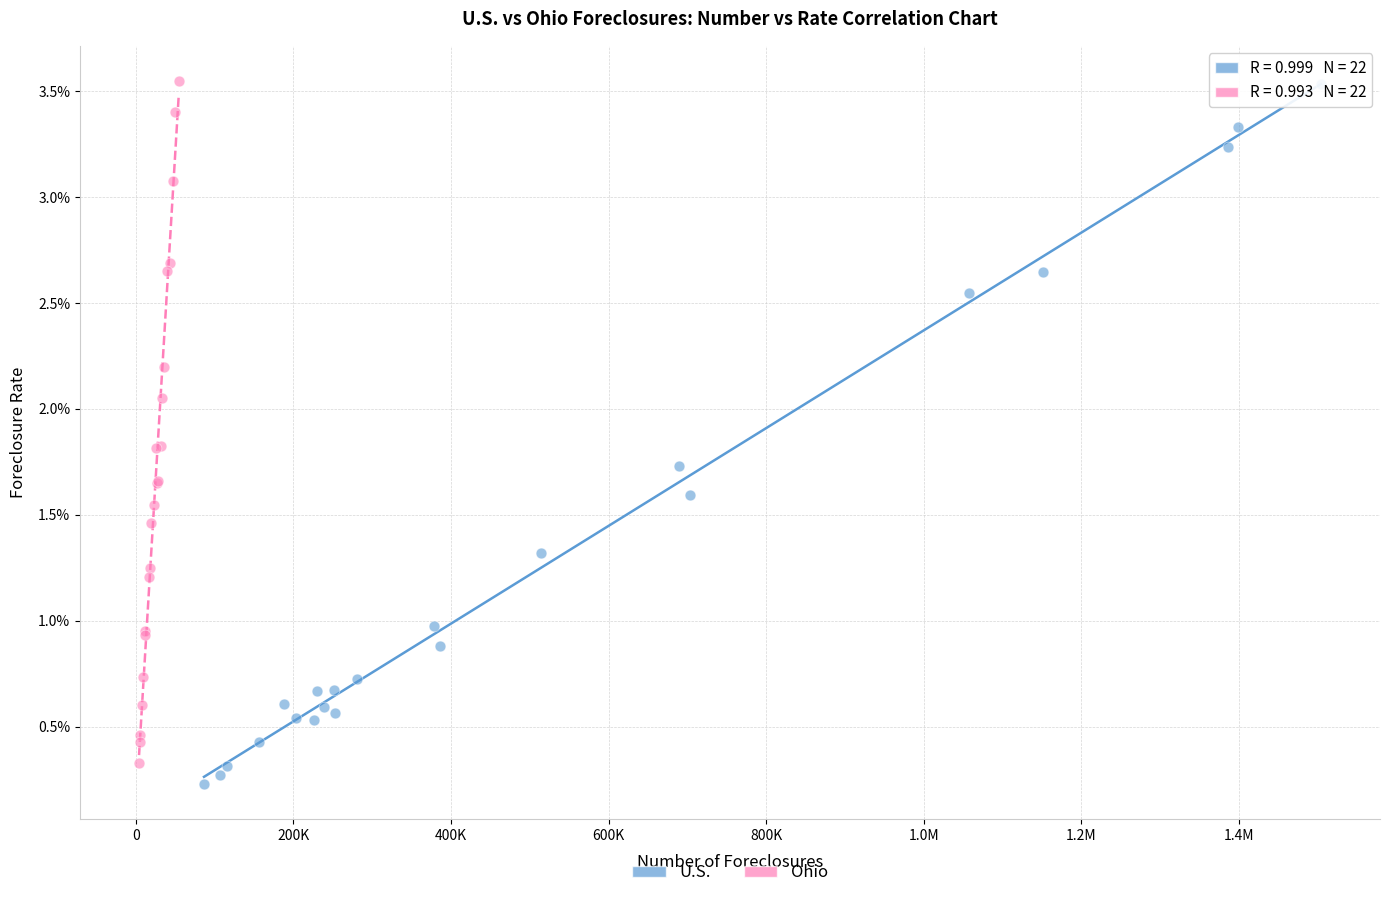

What are all the series names shown in the legend?

U.S., Ohio